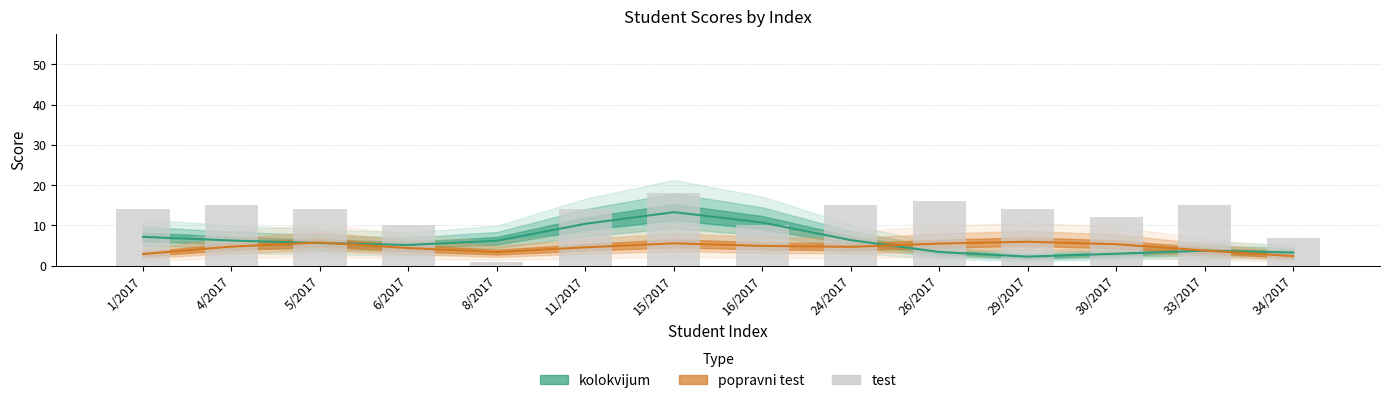

Reading left to right, what are all the values shown in this chart?

14	15	14	10	1	14	18	10	15	16	14	12	15	7